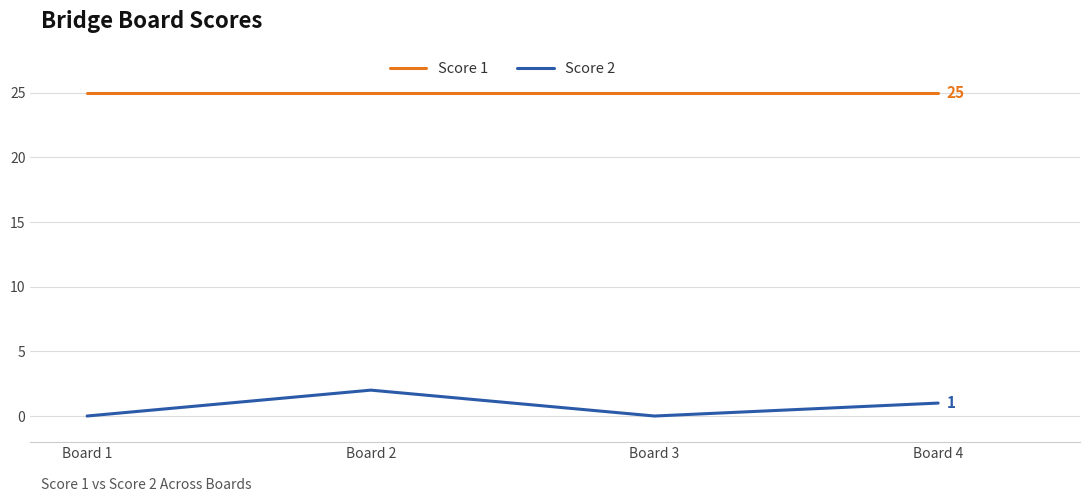

Reading left to right, extract all data points from this chart.

Score 1: Board 1=25	Board 2=25	Board 3=25	Board 4=25
Score 2: Board 1=0	Board 2=2	Board 3=0	Board 4=1